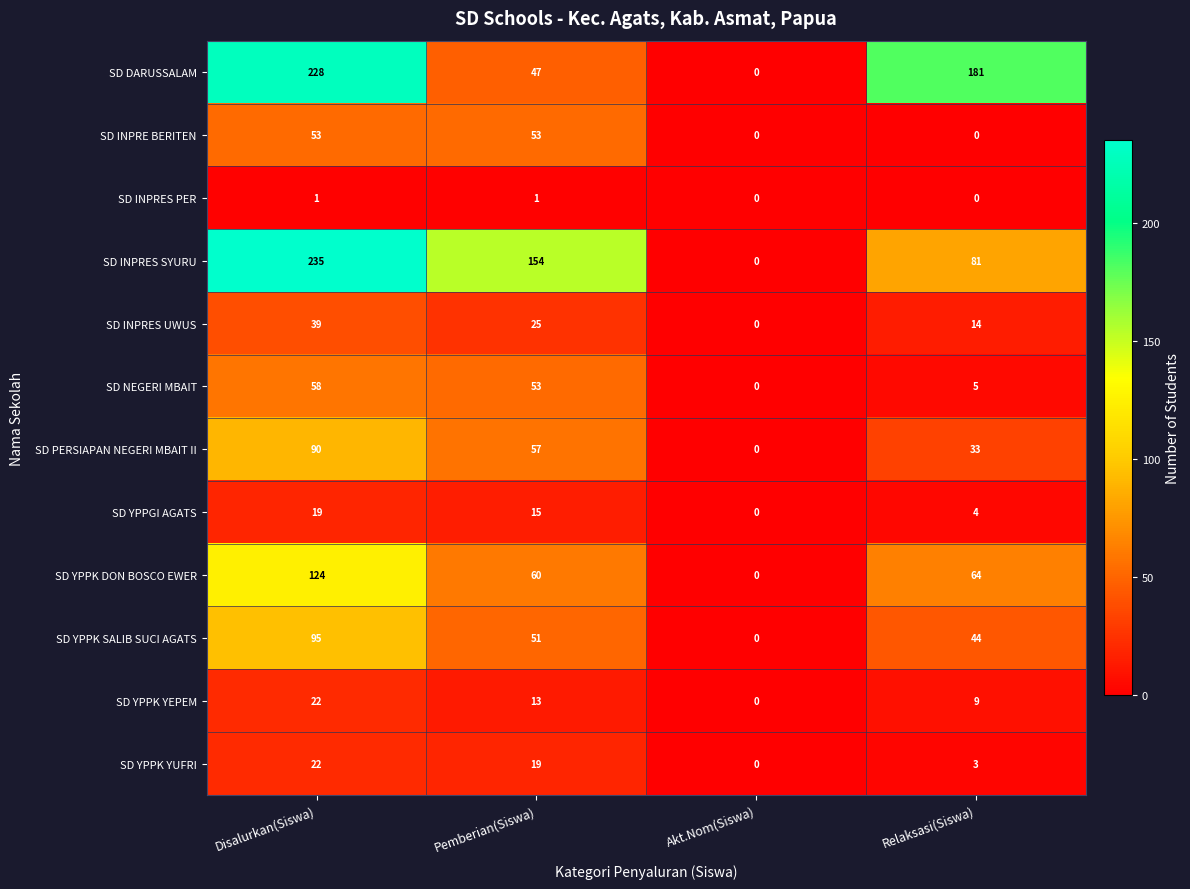

What is the greatest value displayed?

235